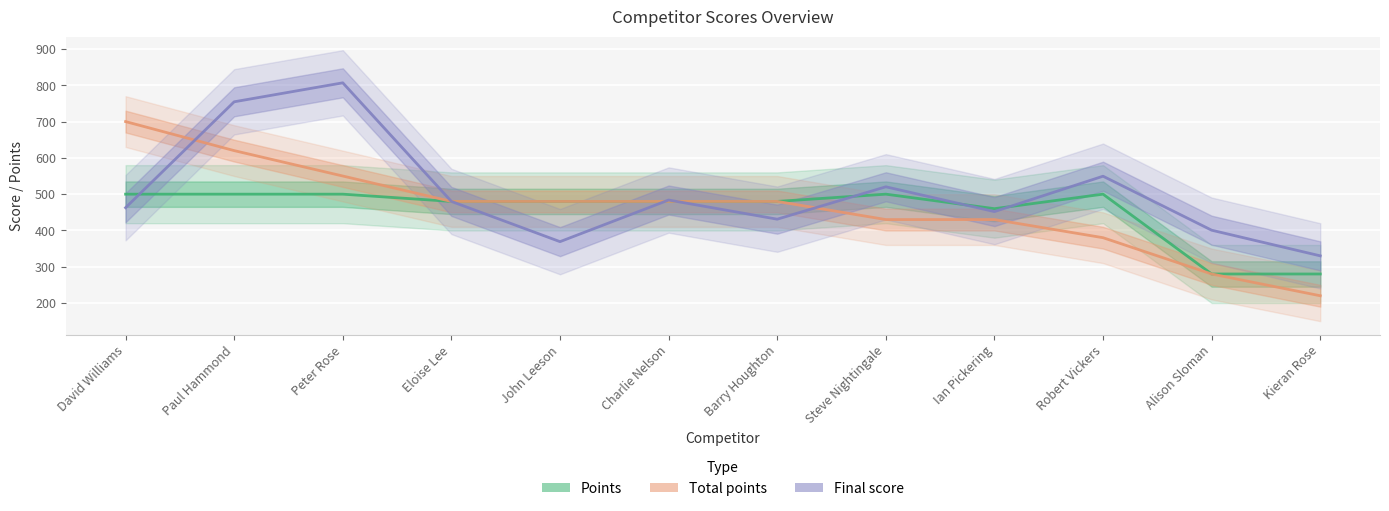

What position from the right is Kieran Rose?

1